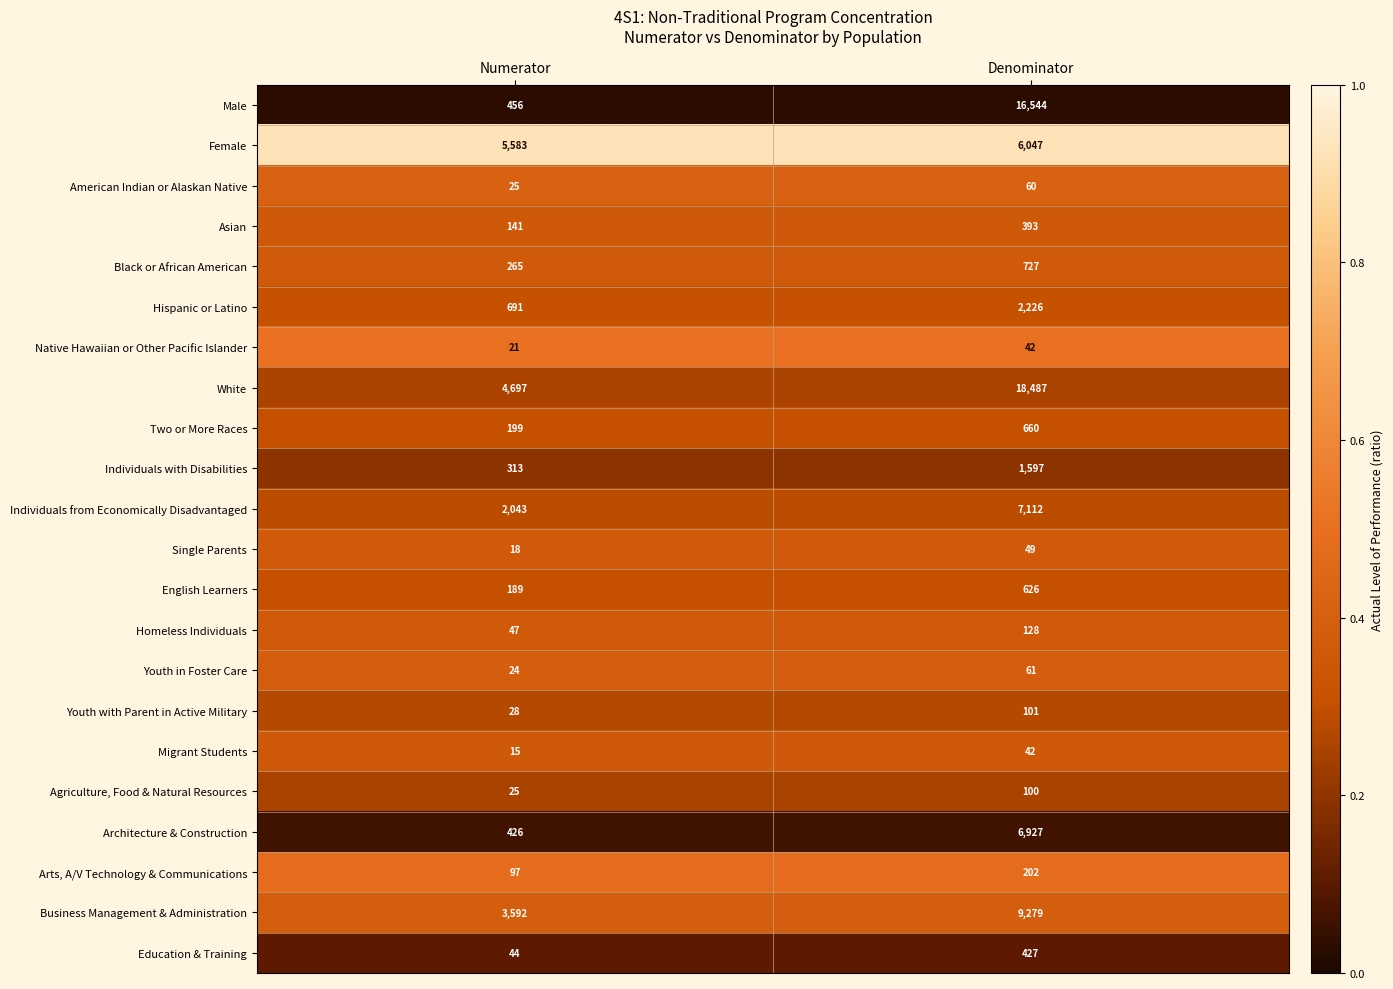

Which series has the largest range (max minus min)?

Male